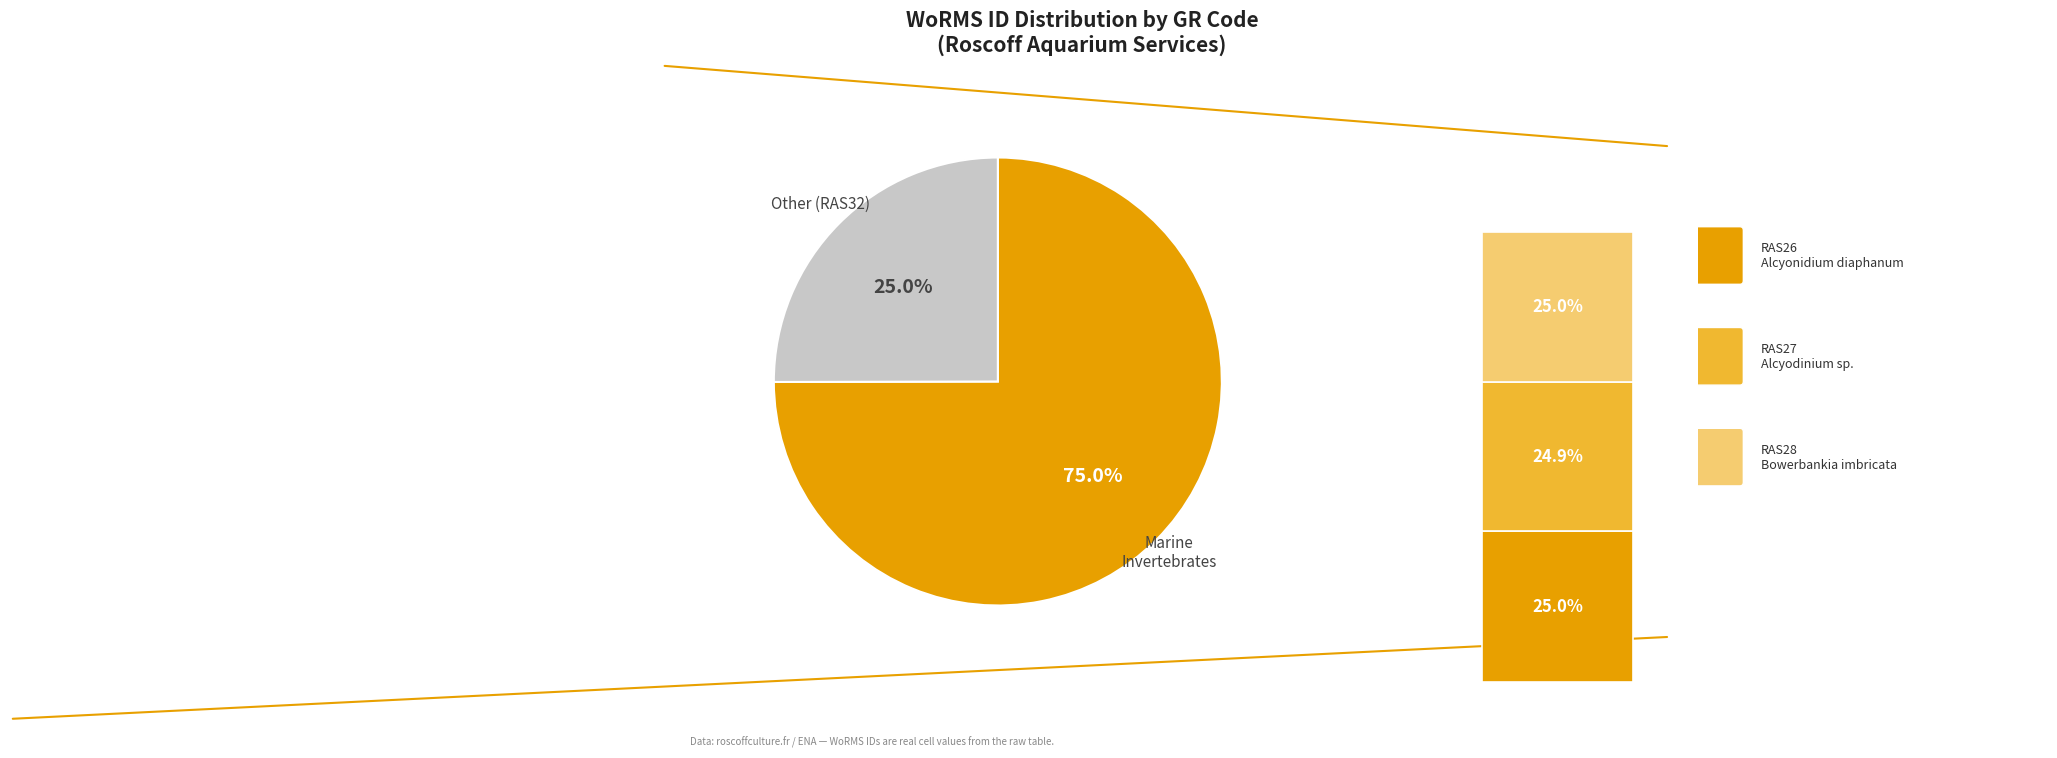

What portion of the pie excludes RAS26?

75.0%